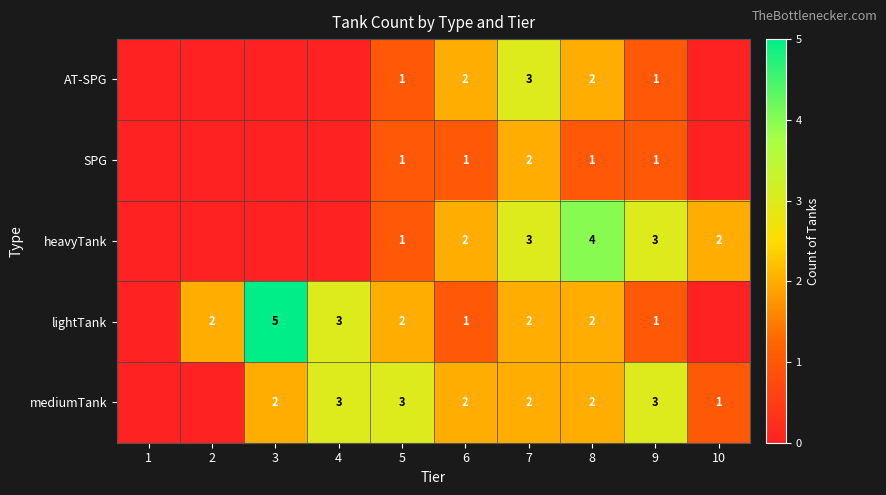

What is the total value across all series at 9?

9